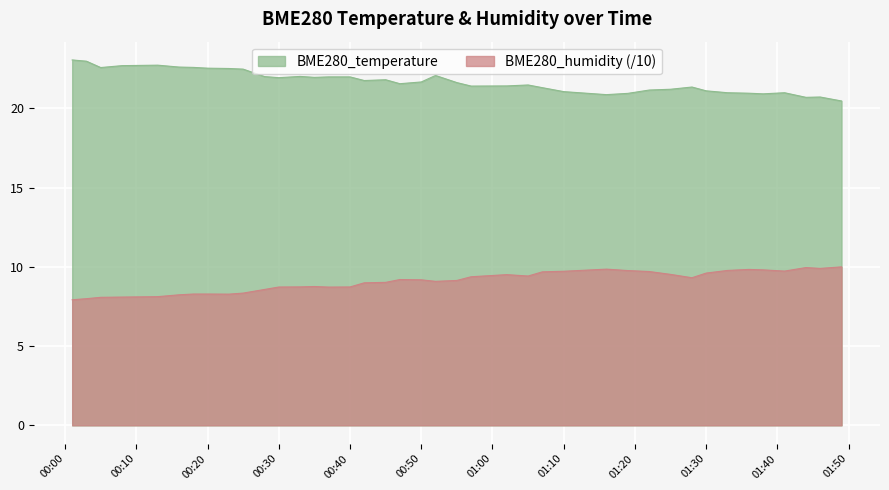

At which label does BME280_temperature reach its minimum?

2022/06/16 01:49